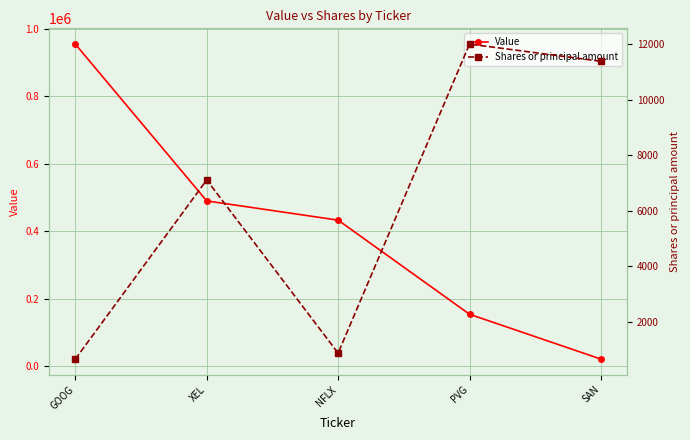

What is the total value across all series at XEL?

497105